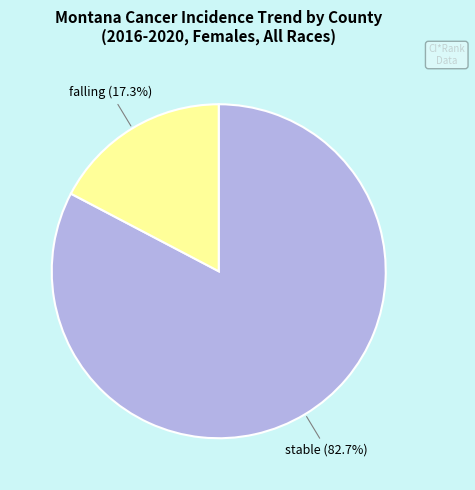

To the nearest percent, what percentage of the pie is stable?

83%